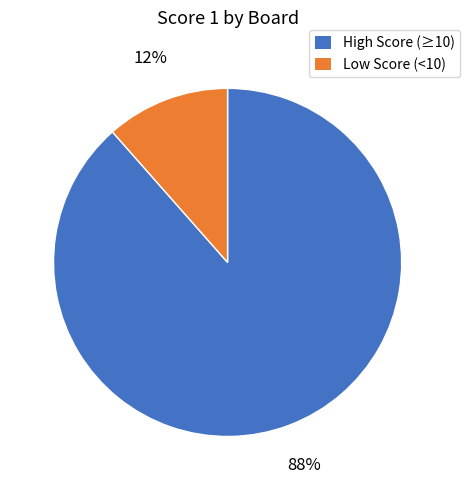

What percentage is the High Score (≥10) slice, to the nearest percent?

88%